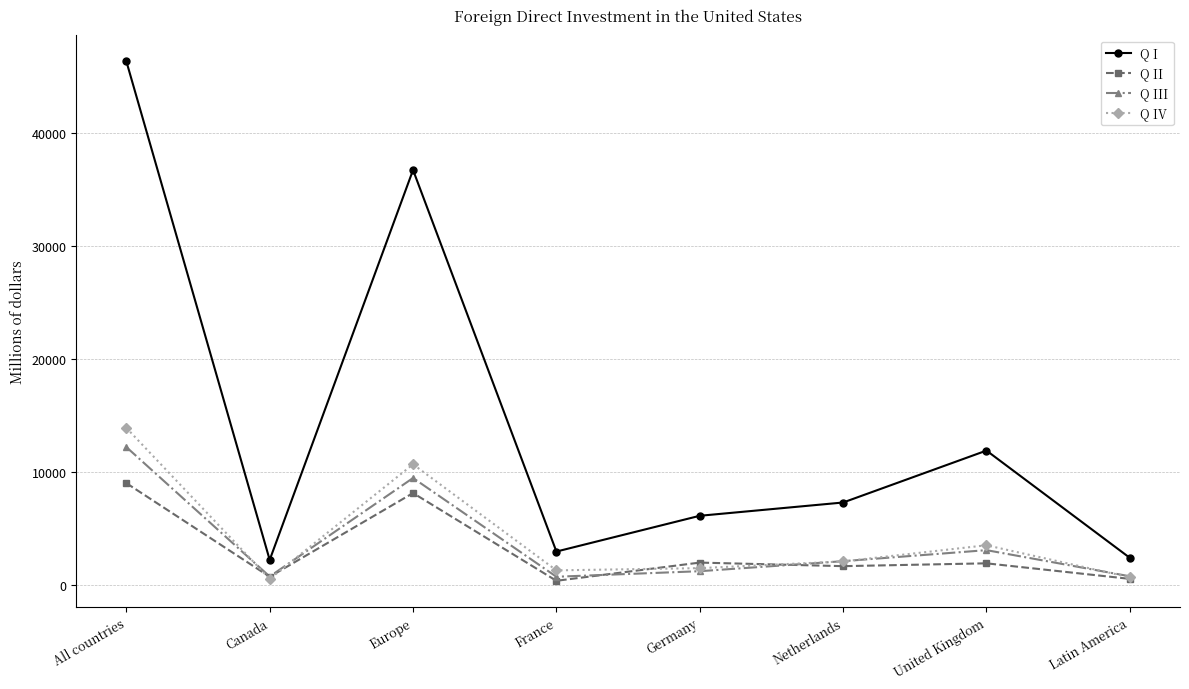

What is the label of the 8th point from the right?

All countries